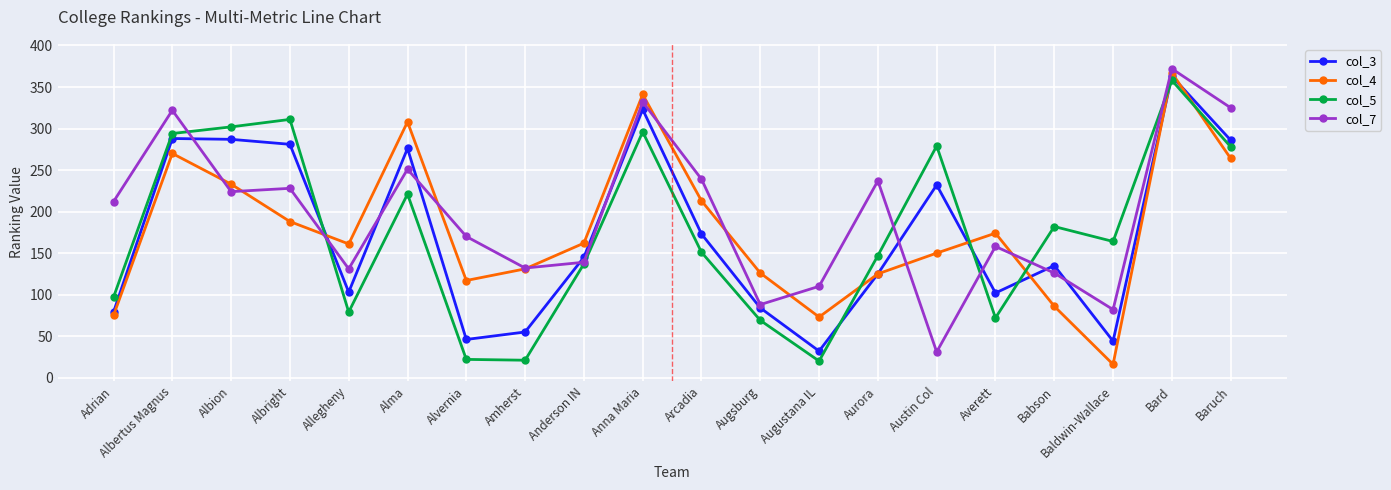

What is the label of the 7th point from the left?

Alvernia